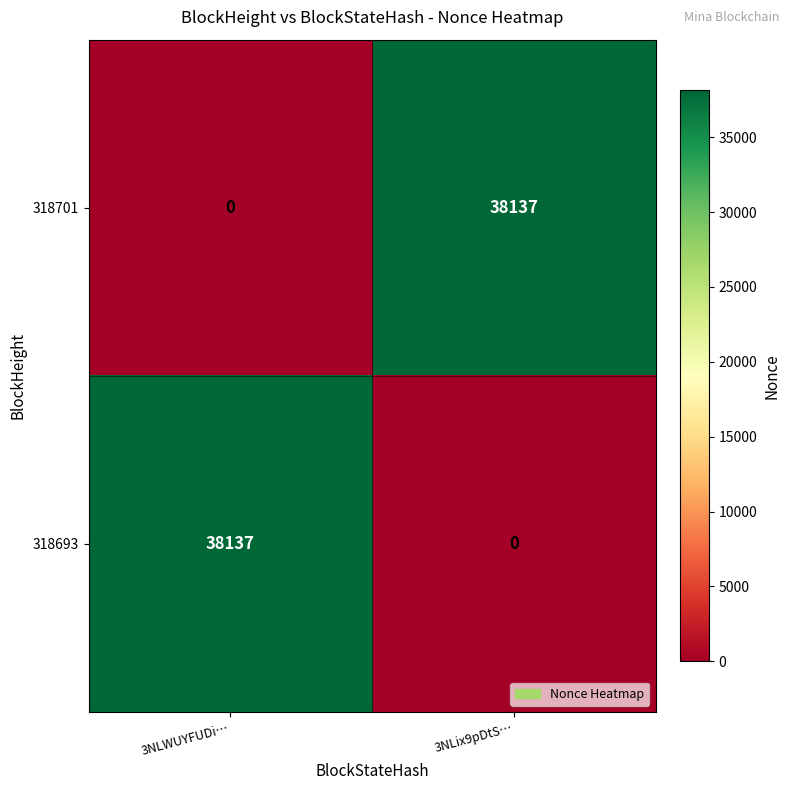

Is it true that 318693 equals 0 at 3NLix9pDtS…?

True